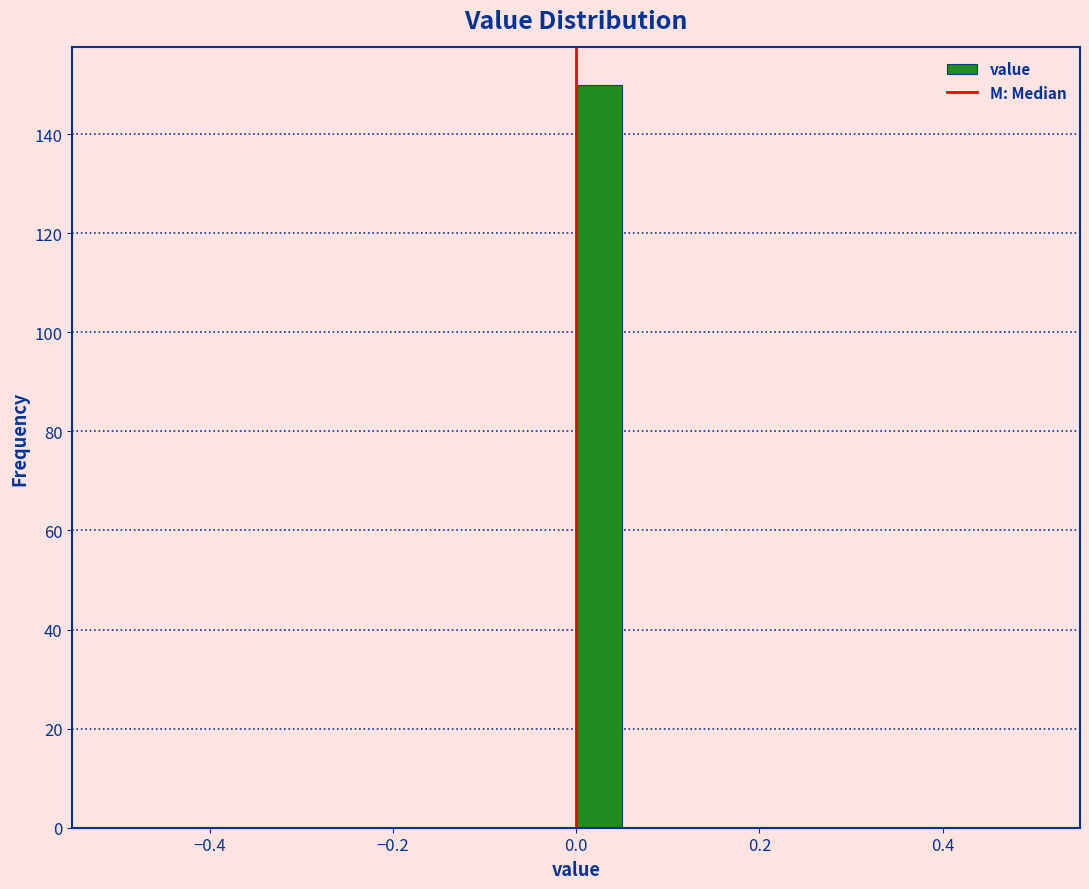

Read against the x-axis, roughly where is the centre of the tallest bar?

0.02